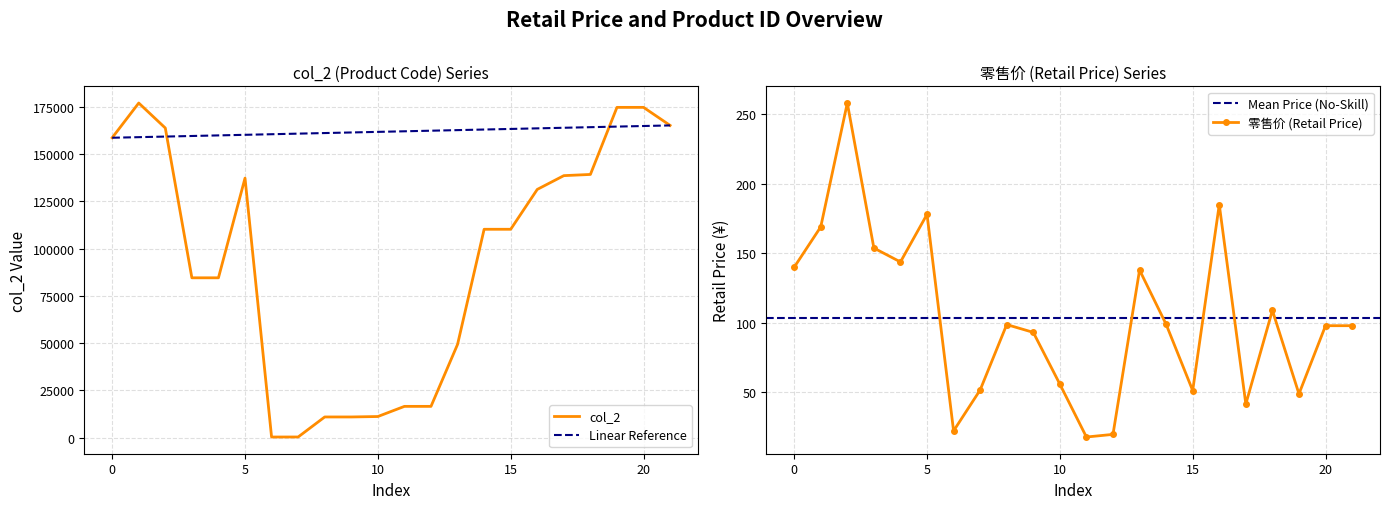

The value of 零售价 at 139200 is 109.0. True or false?

True